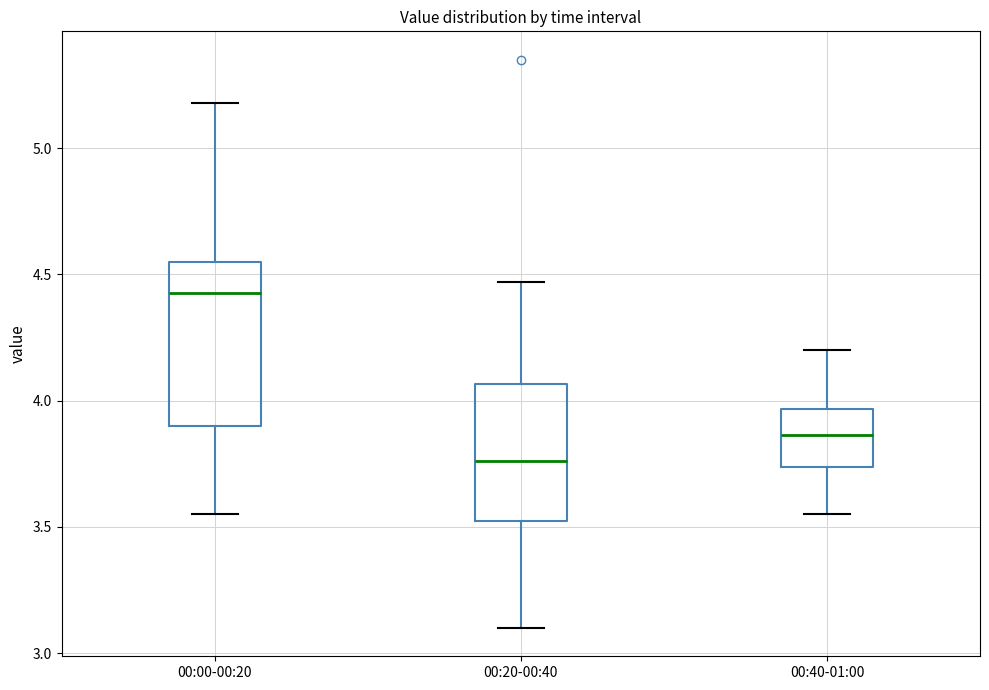

Where does the upper whisker of the box for 00:00-00:20 end on the y-axis? The values are not printed on the chart, so give them approximately, as read against the axis.

5.20